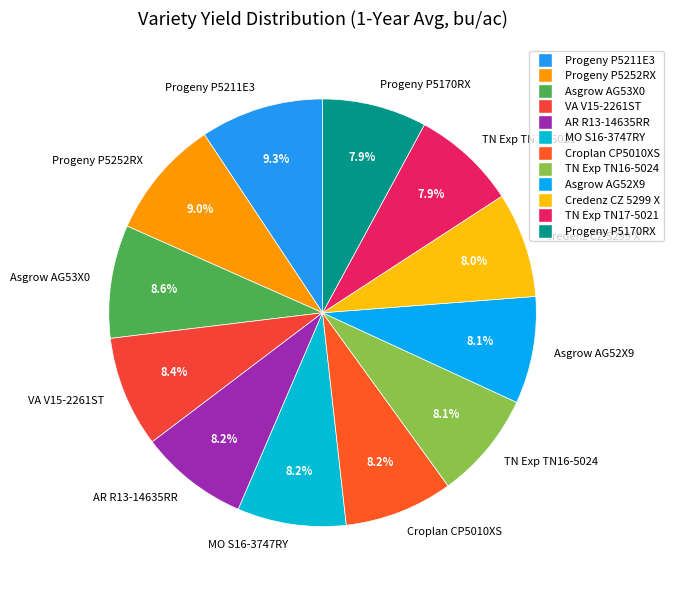

What is the ratio of the value at Credenz CZ 5299 X to the value at Asgrow AG53X0?

0.9